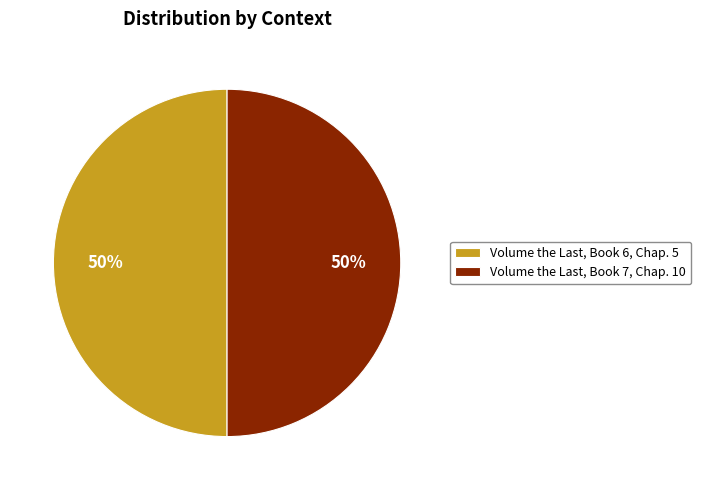

Count the number of slices in the pie.

2